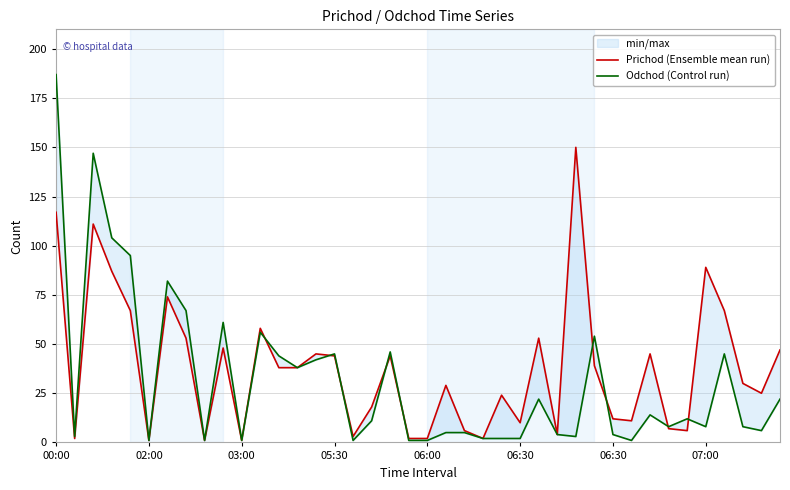

The value of Odchod (Control run) at 14 is 24. True or false?

False